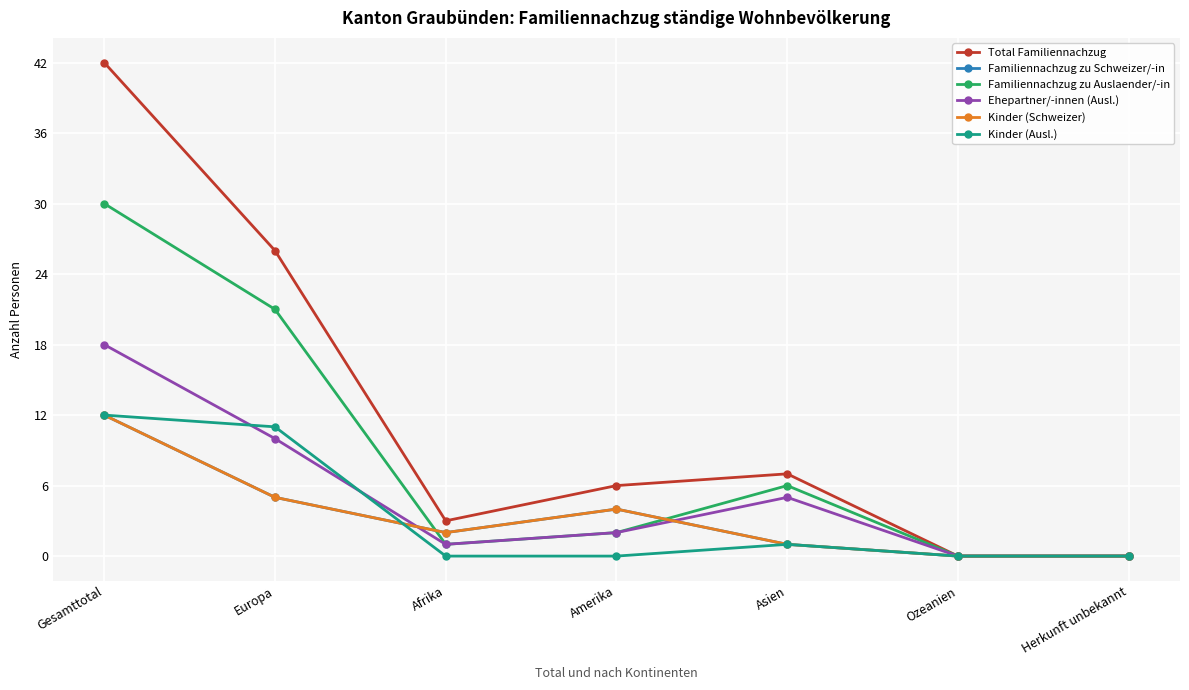

Between Amerika and Asien, which series saw the biggest shift?

Familiennachzug zu Auslaender/-in